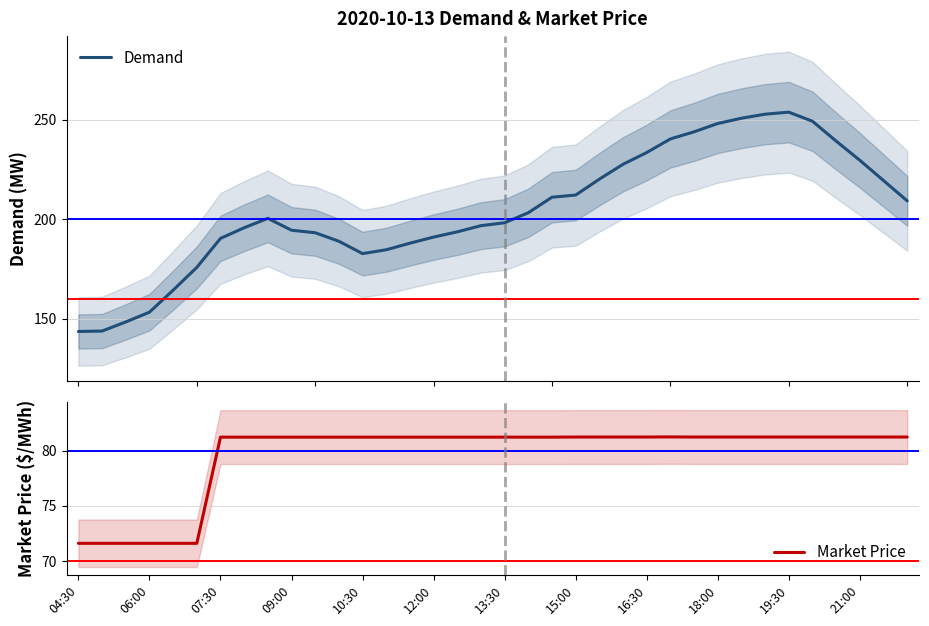

The value of Market Price at 12:00 is 22.4. True or false?

False